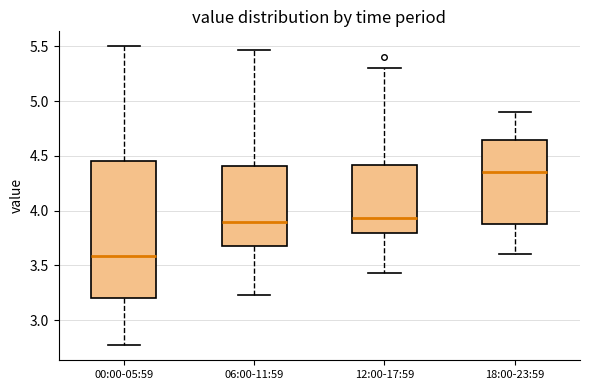

Reading left to right, read every box against the y-axis: the position of its median line, the range the box covers, and the ends of its whiskers. The values are not printed on the chart, so give them approximately, as read against the axis.

00:00-05:59: median 3.60, box 3.20 to 4.45, whiskers 2.75 to 5.50
06:00-11:59: median 3.90, box 3.65 to 4.40, whiskers 3.25 to 5.45
12:00-17:59: median 3.95, box 3.80 to 4.40, whiskers 3.45 to 5.30
18:00-23:59: median 4.35, box 3.90 to 4.65, whiskers 3.60 to 4.90